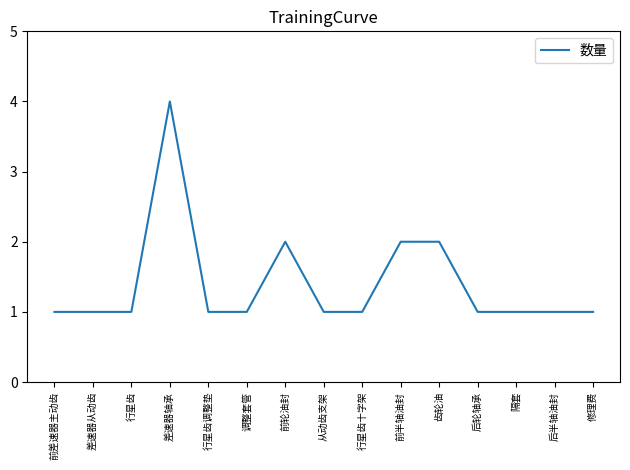

What position from the left is 行星齿十字架?

9